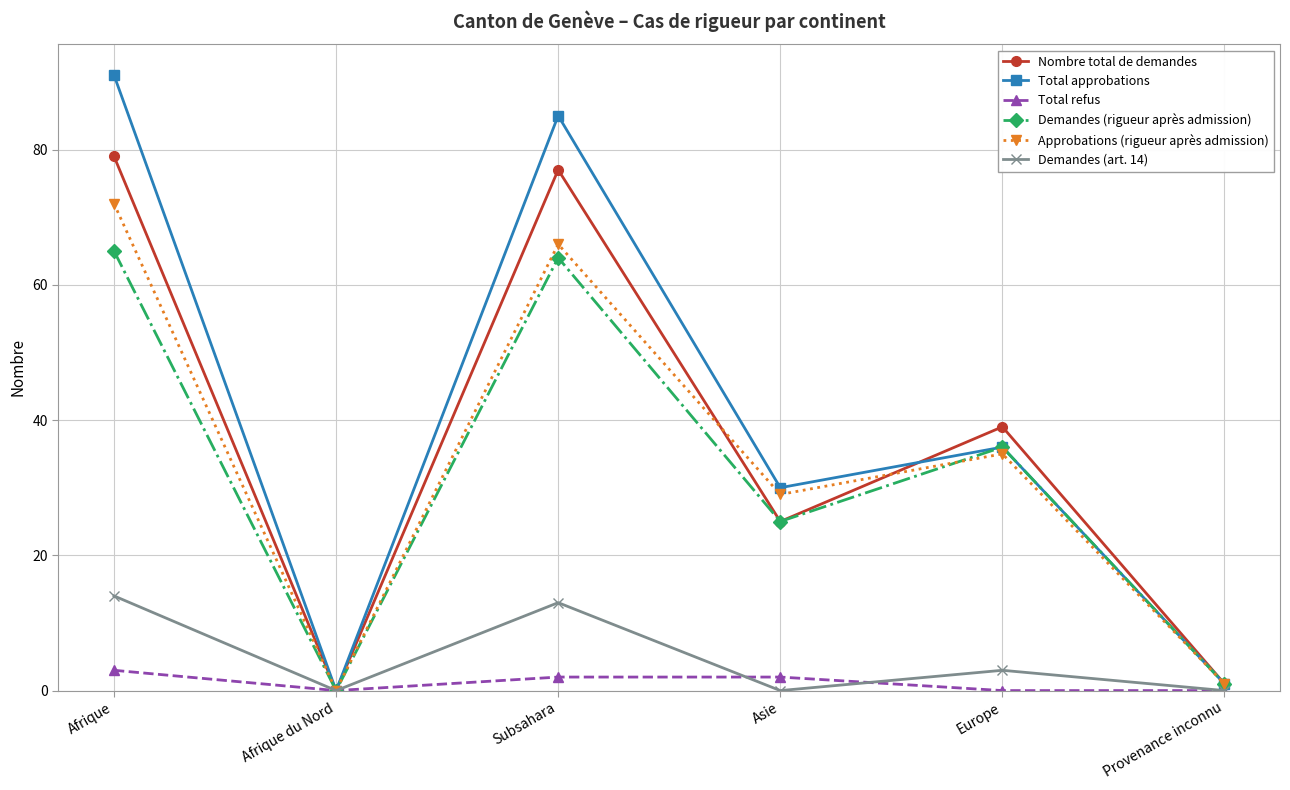

Reading left to right, extract all data points from this chart.

Nombre total de demandes: Afrique=79	Afrique du Nord=0	Subsahara=77	Asie=25	Europe=39	Provenance inconnu=1
Total approbations: Afrique=91	Afrique du Nord=0	Subsahara=85	Asie=30	Europe=36	Provenance inconnu=1
Total refus: Afrique=3	Afrique du Nord=0	Subsahara=2	Asie=2	Europe=0	Provenance inconnu=0
Demandes (rigueur après admission): Afrique=65	Afrique du Nord=0	Subsahara=64	Asie=25	Europe=36	Provenance inconnu=1
Approbations (rigueur après admission): Afrique=72	Afrique du Nord=0	Subsahara=66	Asie=29	Europe=35	Provenance inconnu=1
Demandes (art. 14): Afrique=14	Afrique du Nord=0	Subsahara=13	Asie=0	Europe=3	Provenance inconnu=0